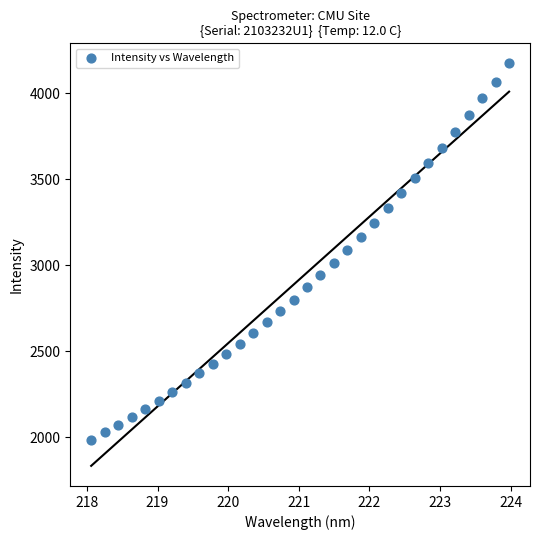

What is the range of Y values (max minus min)?

2189.7